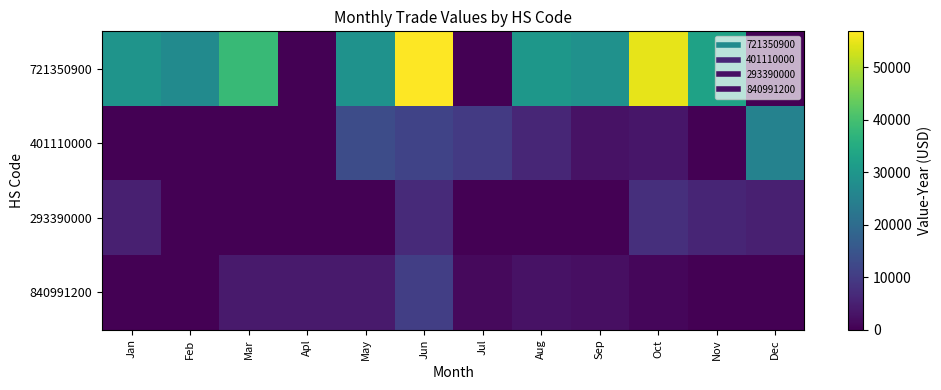

Which series has the widest spread of values?

721350900